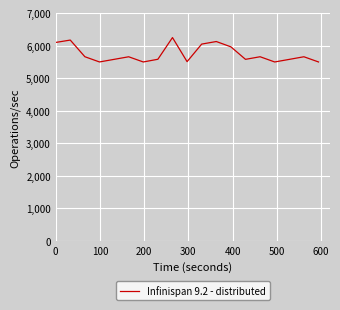

What is the smallest value displayed?

5500.5